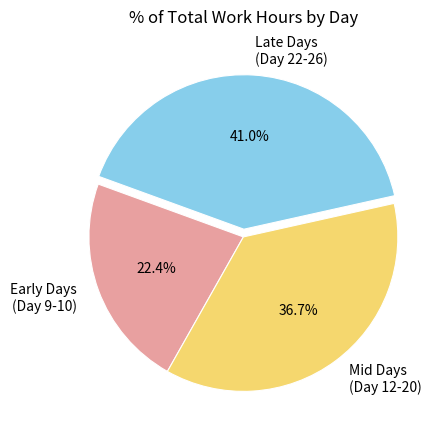

What portion of the pie excludes Mid Days (Day 12-20)?

63.3%